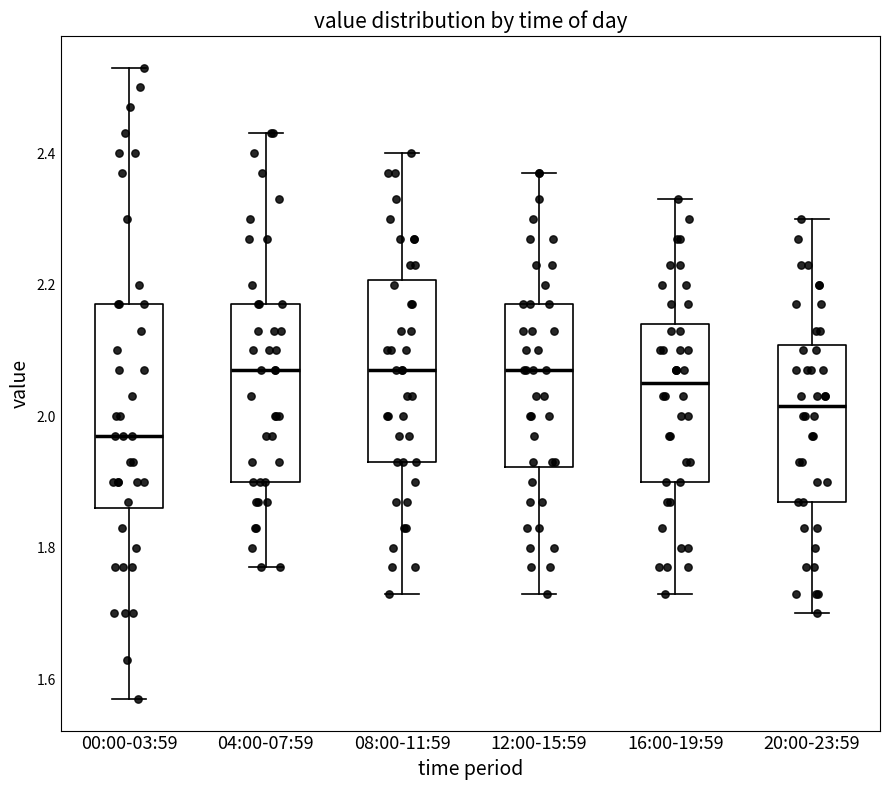

Where is the upper edge of the box for 04:00-07:59 on the y-axis? The values are not printed on the chart, so give them approximately, as read against the axis.

2.18